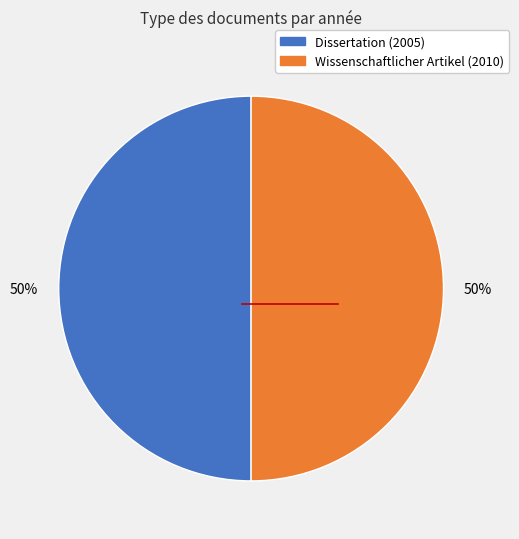

How many segments does this pie chart have?

2